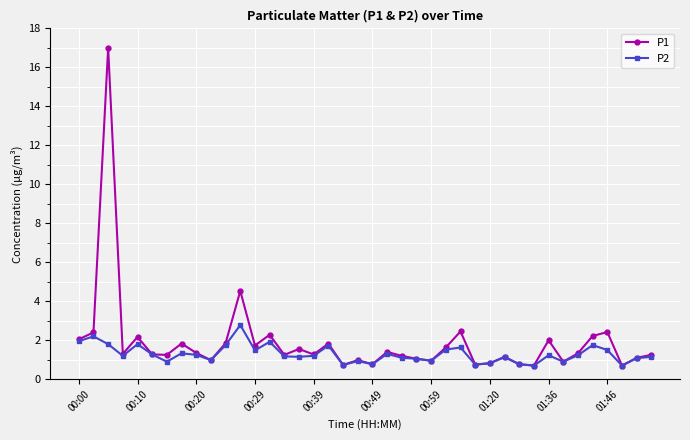

What are all the series names shown in the legend?

P1, P2